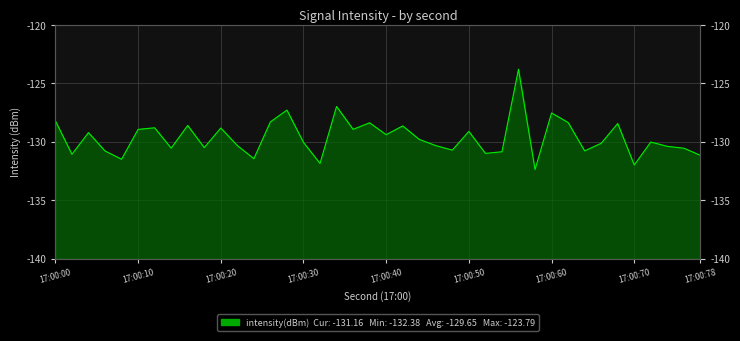

What is the value of the 18th point from the left?

-127.0